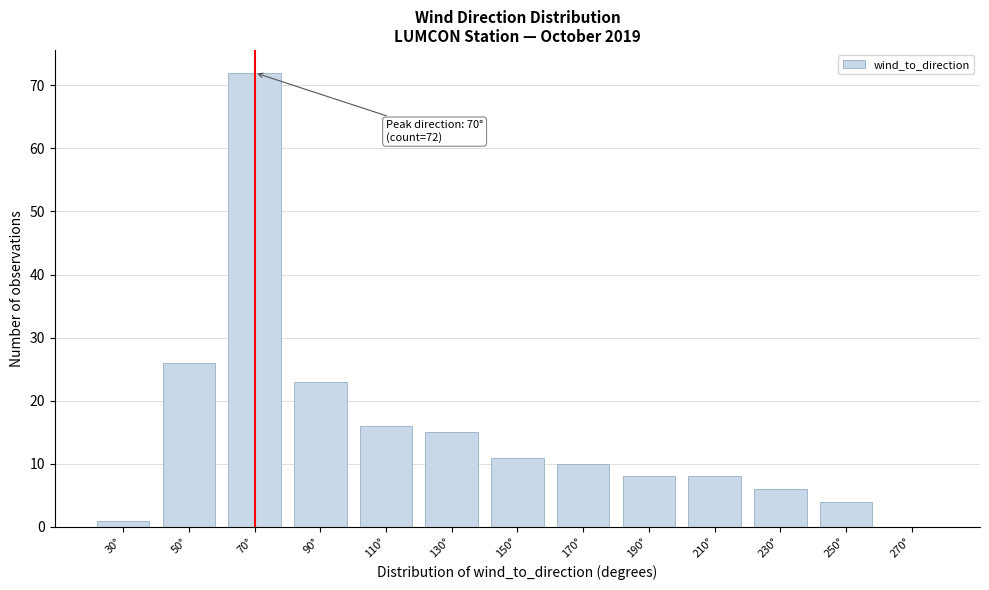

Reading left to right, transcribe all the data shown in this chart.

30°=1	50°=26	70°=72	90°=23	110°=16	130°=15	150°=11	170°=10	190°=8	210°=8	230°=6	250°=4	270°=0